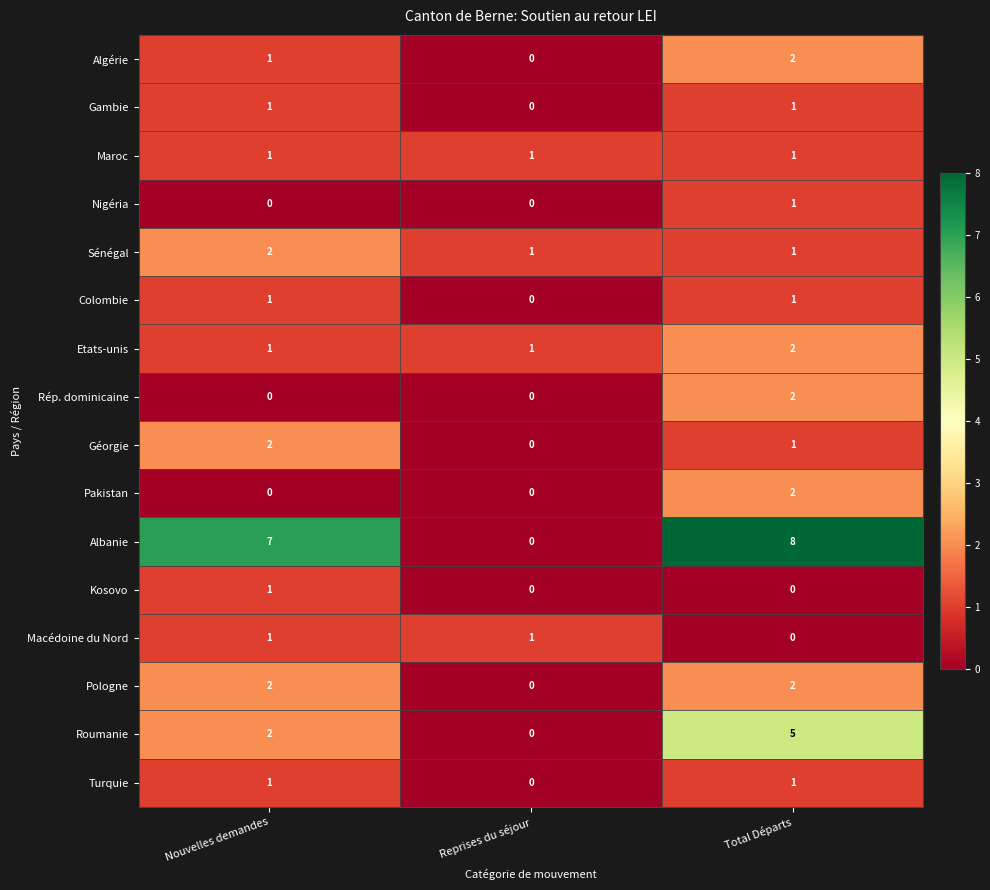

What is the maximum value shown in the chart?

8